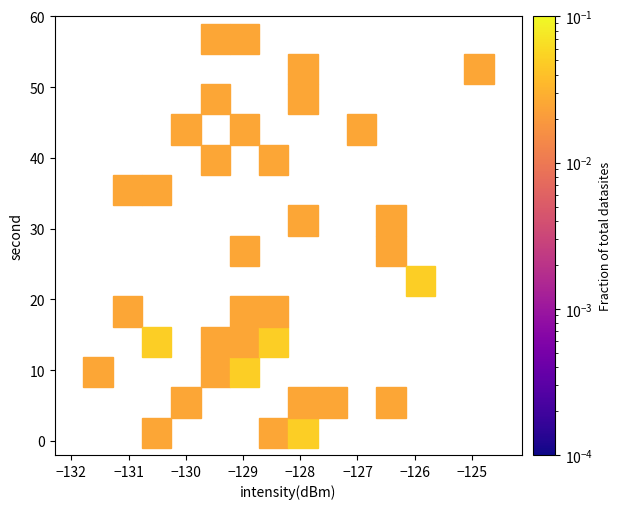

What is the range of Y values (max minus min)?

58